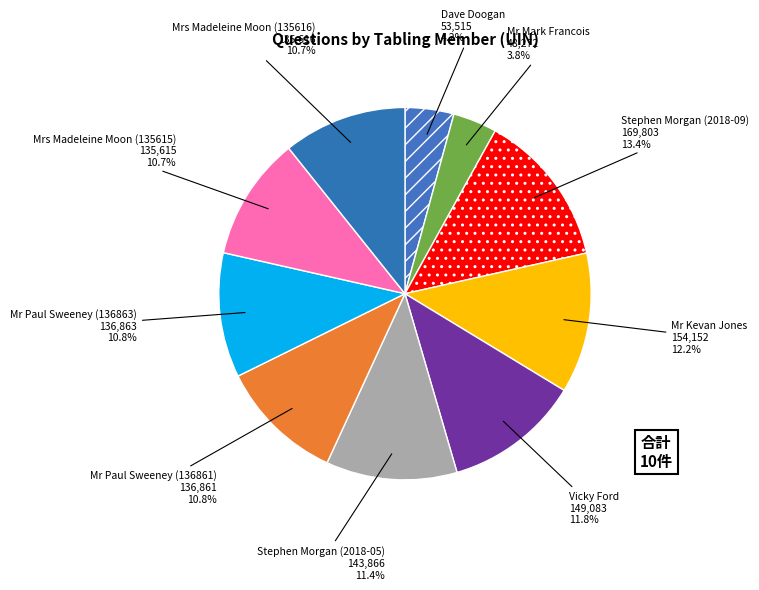

Does Dave Doogan account for over 50% of the chart?

No